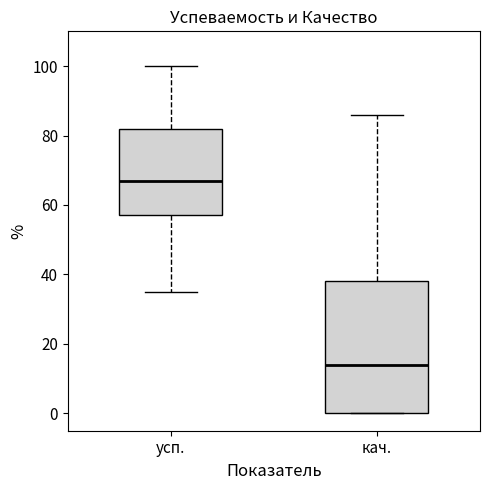

Reading left to right, transcribe this box plot: for each box, give where its median line is, the range the box spans, and where its two whiskers end, as read against the y-axis. The values are not printed on the chart, so give them approximately, as read against the axis.

усп.: median 68, box 58 to 82, whiskers 36 to 100
кач.: median 14, box 0 to 38, whiskers 0 to 86